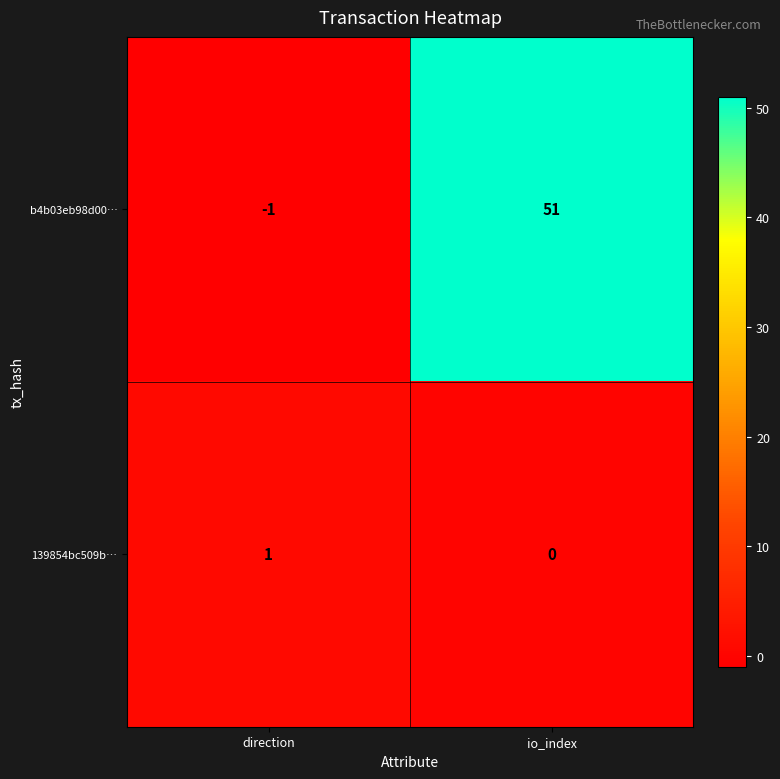

Which series has the widest spread of values?

b4b03eb98d00…